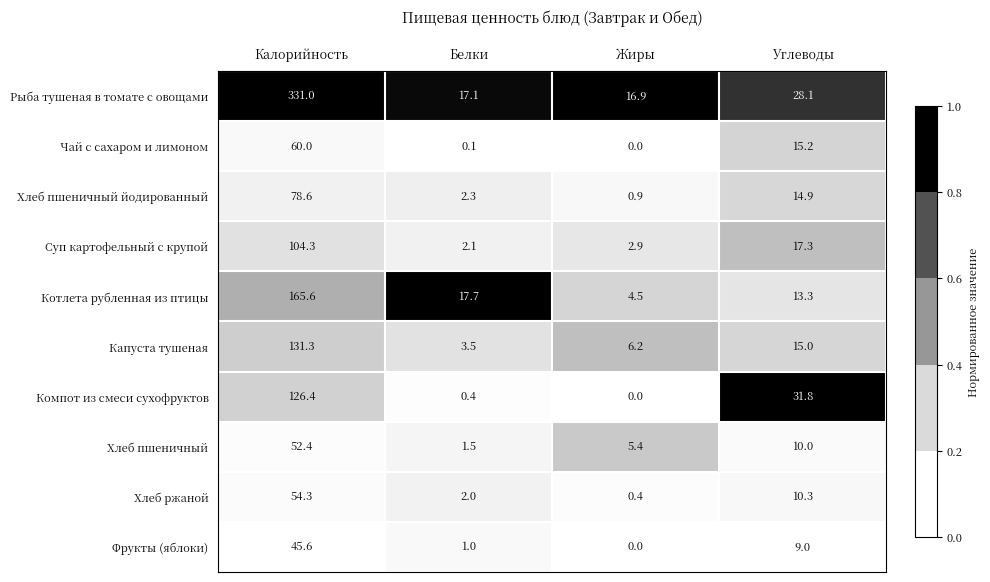

What is the total value across all series at Жиры?

37.2